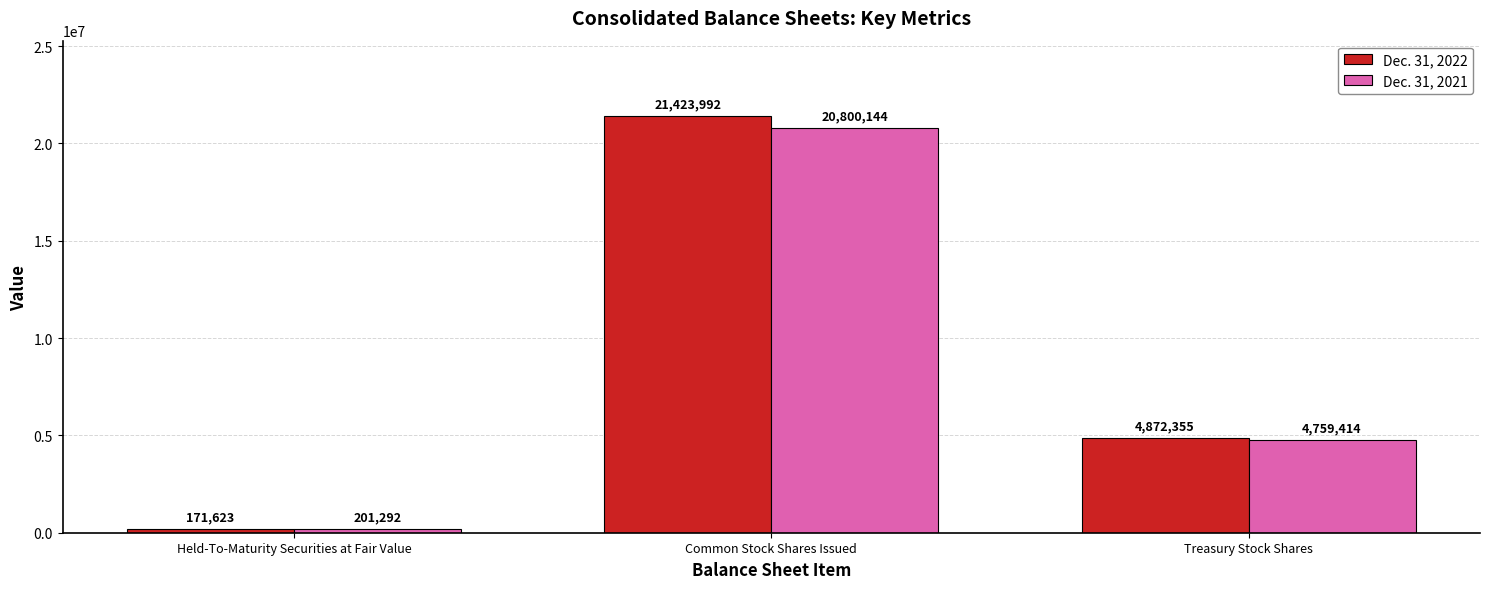

The value of Dec. 31, 2021 at Held-To-Maturity Securities at Fair Value is 201292. True or false?

True